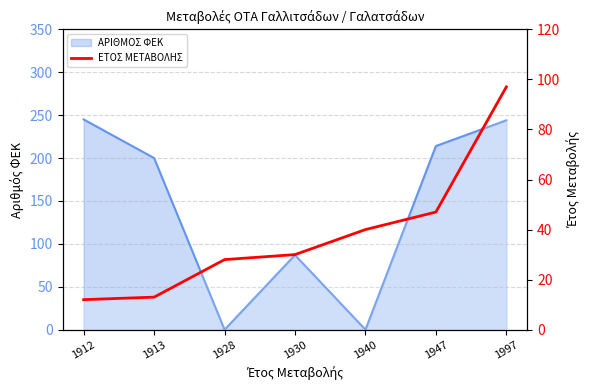

Reading left to right, what are all the values shown in this chart?

1912=12	1913=13	1928=28	1930=30	1940=40	1947=47	1997=97